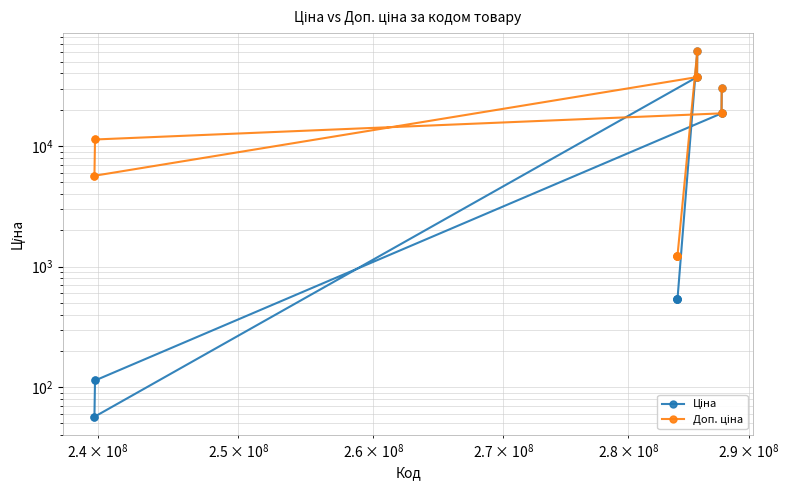

What is the greatest value displayed?

61024.7